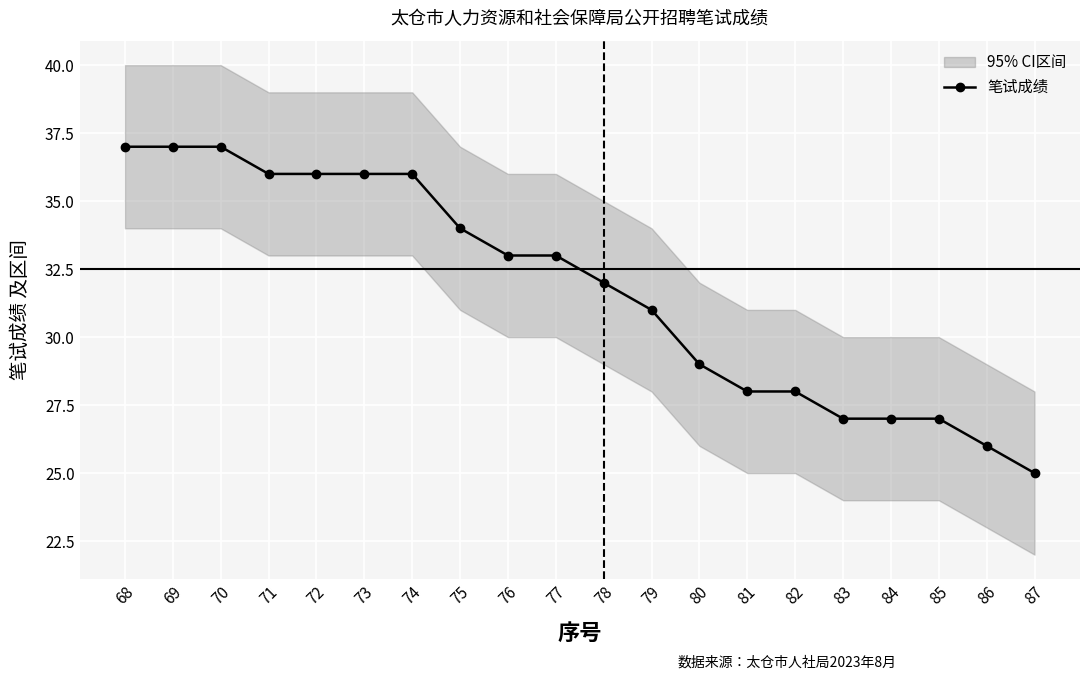

Which has a higher value, 82 or 84?

82